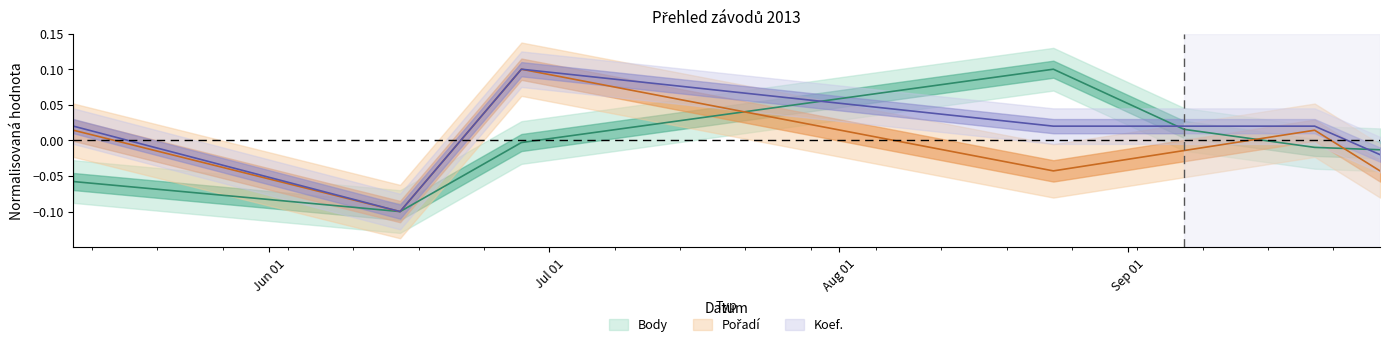

At how many categories does at least one series exceed 0?

5